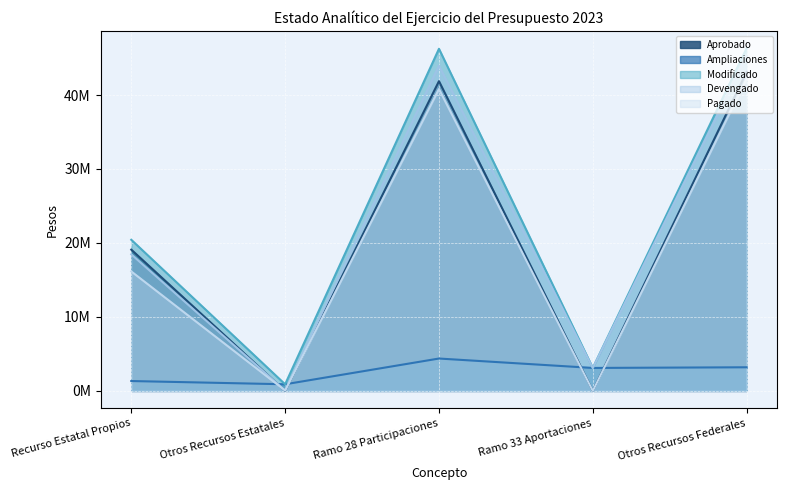

List the labels in order of Devengado value, largest first.

Otros Recursos Federales, Ramo 28 Participaciones, Recurso Estatal Propios, Ramo 33 Aportaciones, Otros Recursos Estatales